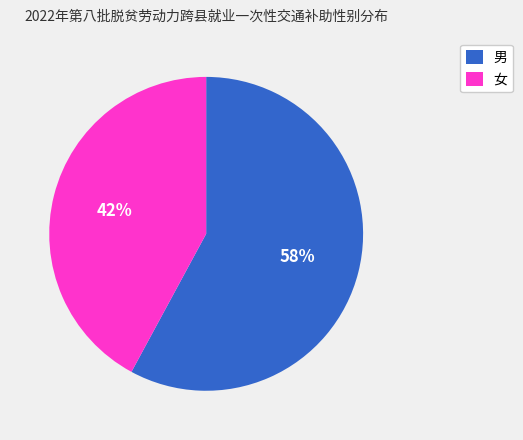

The 男 slice represents 68% of the pie. True or false?

False